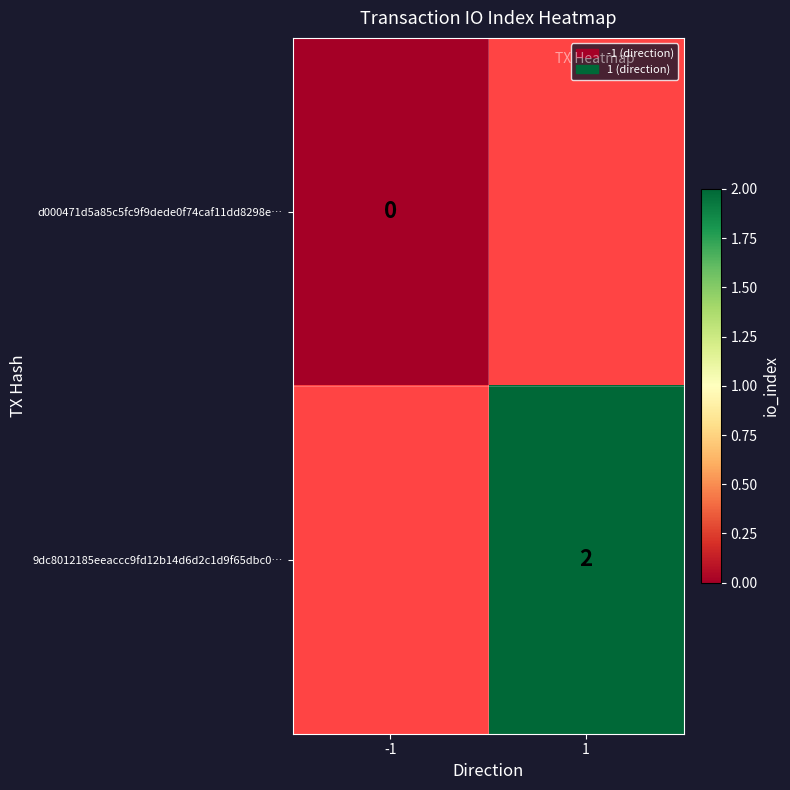

Is the value of d000471d5a85c5fc9f9dede0f74caf11dd8298e… at -1 greater than the value of 9dc8012185eeaccc9fd12b14d6d2c1d9f65dbc0… at 1?

No